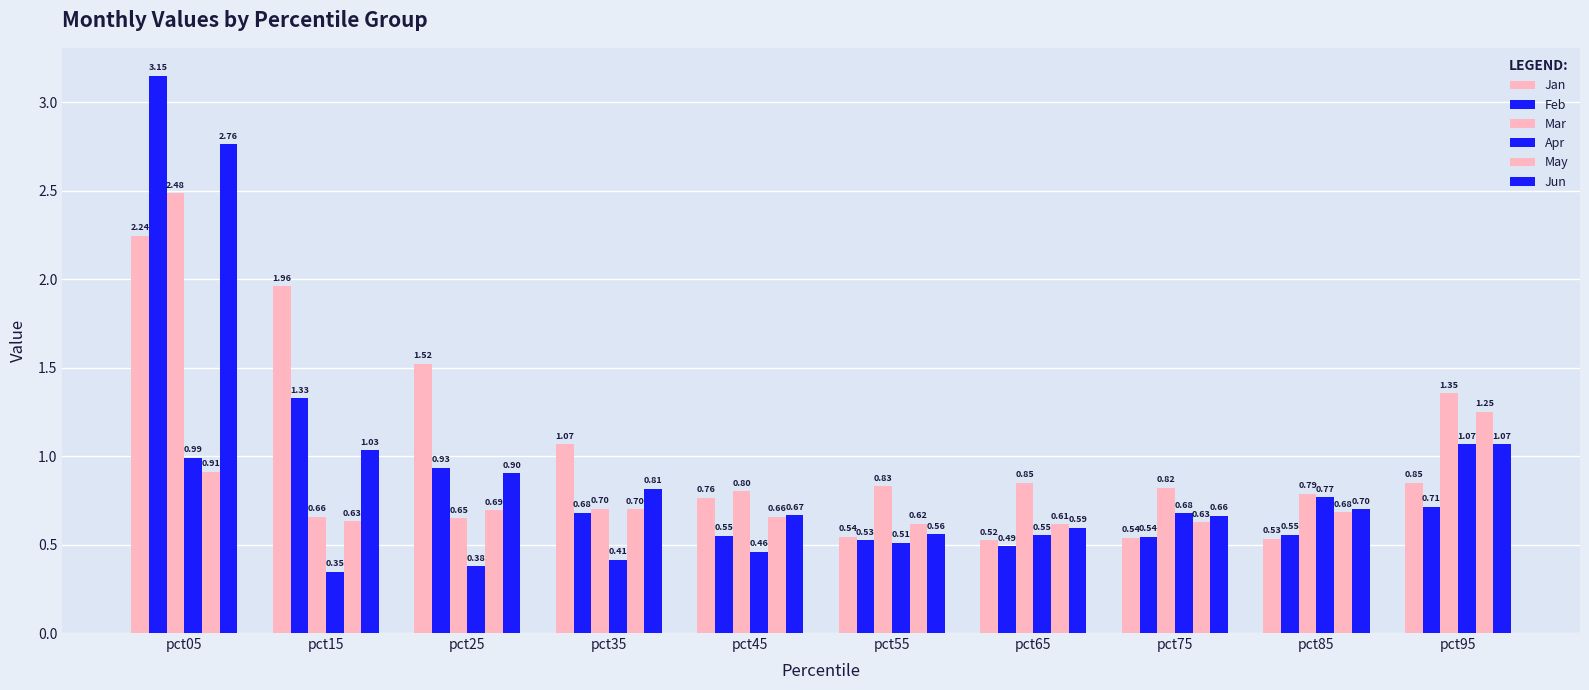

Which category has the highest value across all series?

pct05